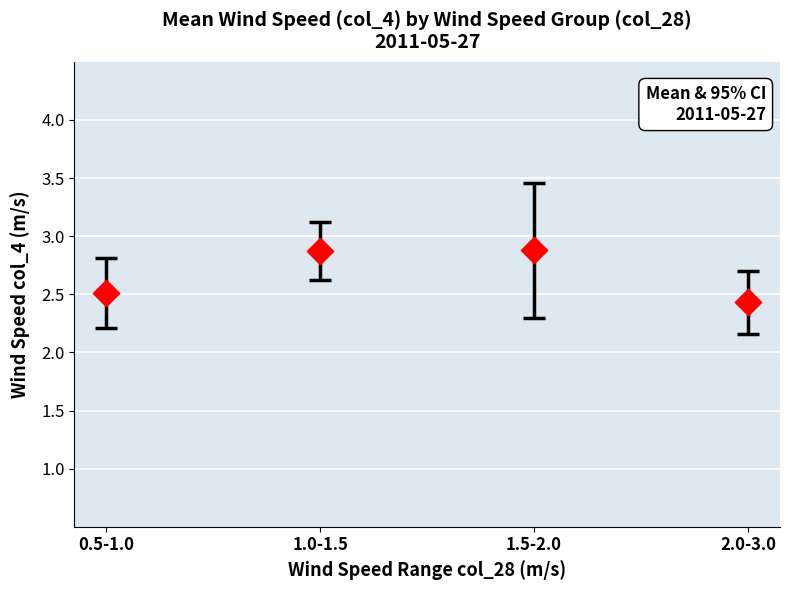

What is the average Y value?

2.7